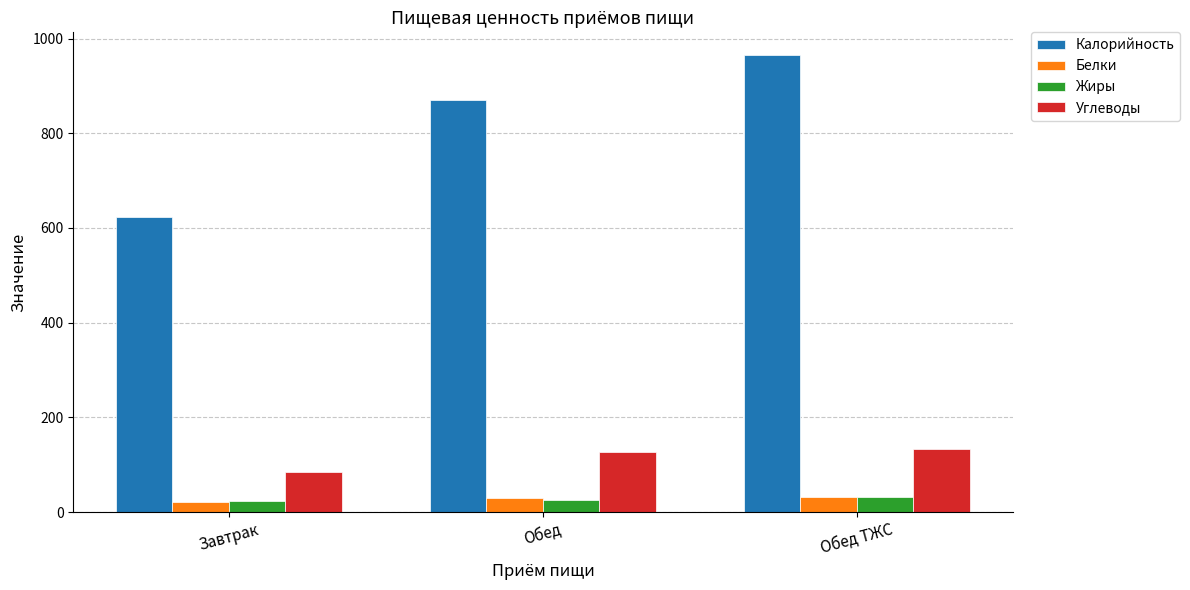

The Калорийность series shows 209.0 at Обед. True or false?

False